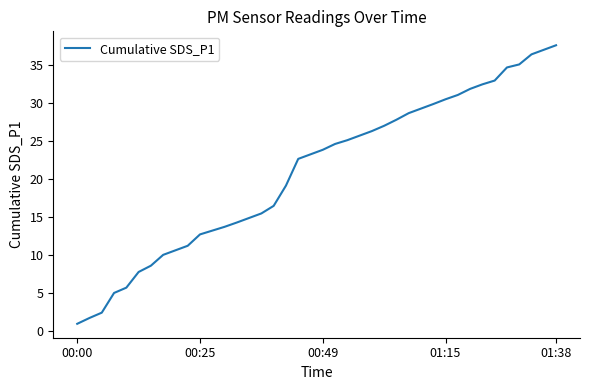

What is the difference between the maximum and minimum values?

36.8